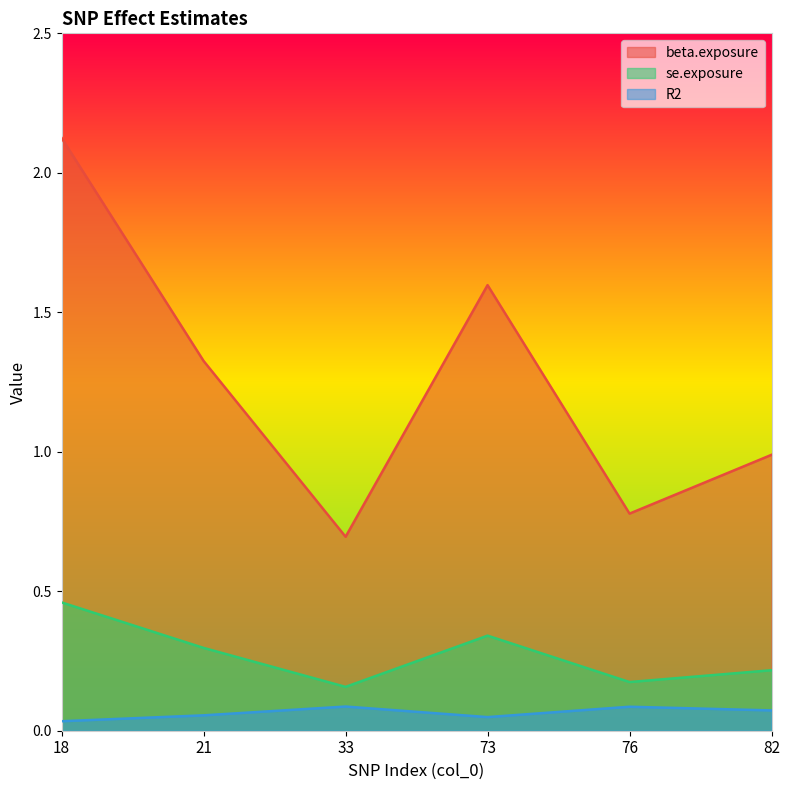

What is the difference between the maximum and second lowest values in the se.exposure series?

0.3